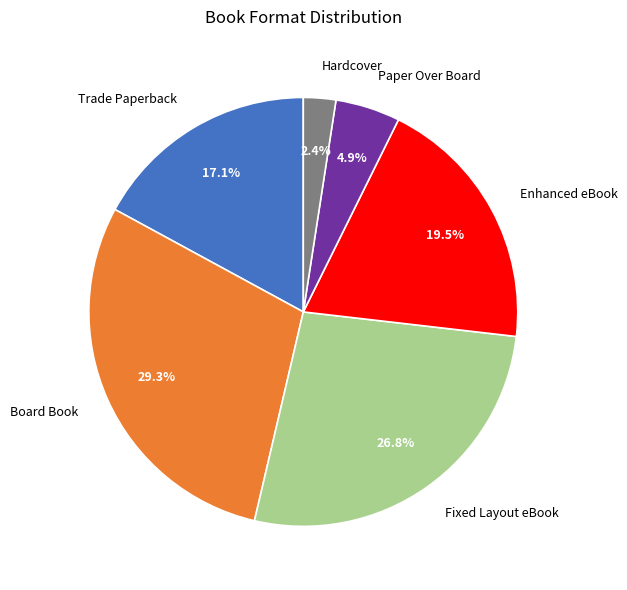

Between Enhanced eBook and Hardcover, which is larger?

Enhanced eBook